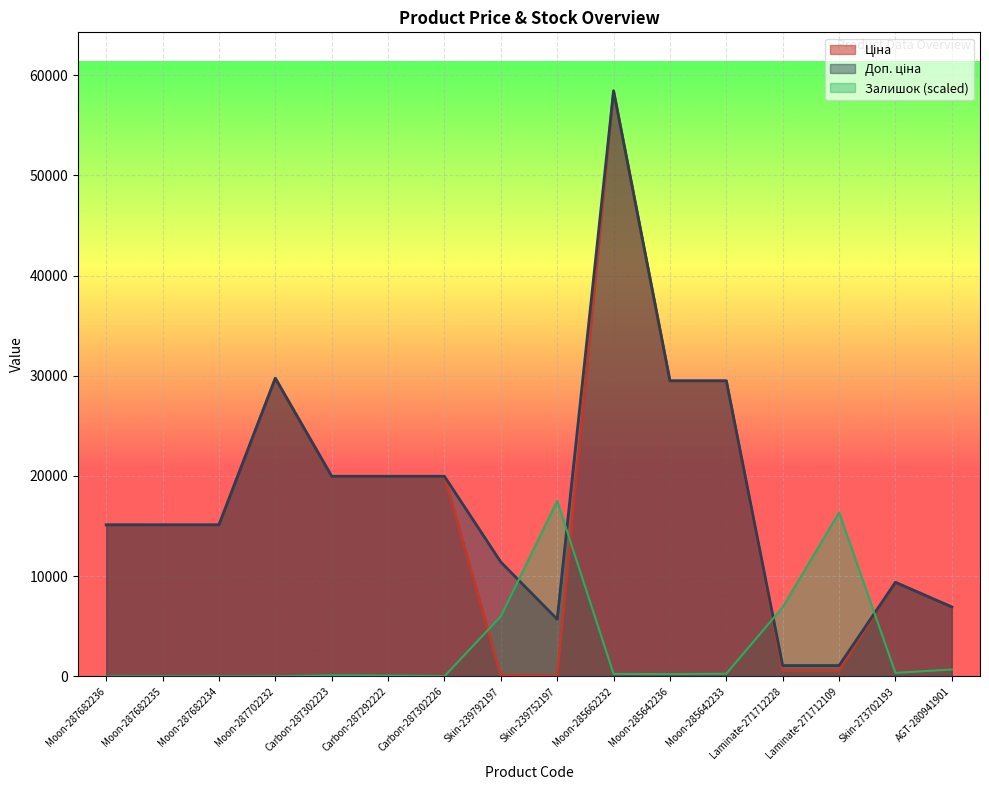

What is the sum of the Доп. ціна values at Laminate-271712109 and Carbon-287292222?

21045.8